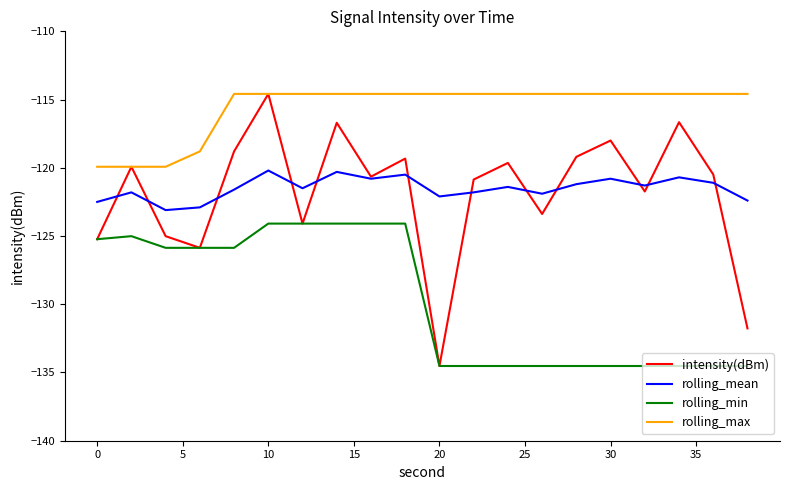

Which series has the largest range (max minus min)?

intensity(dBm)